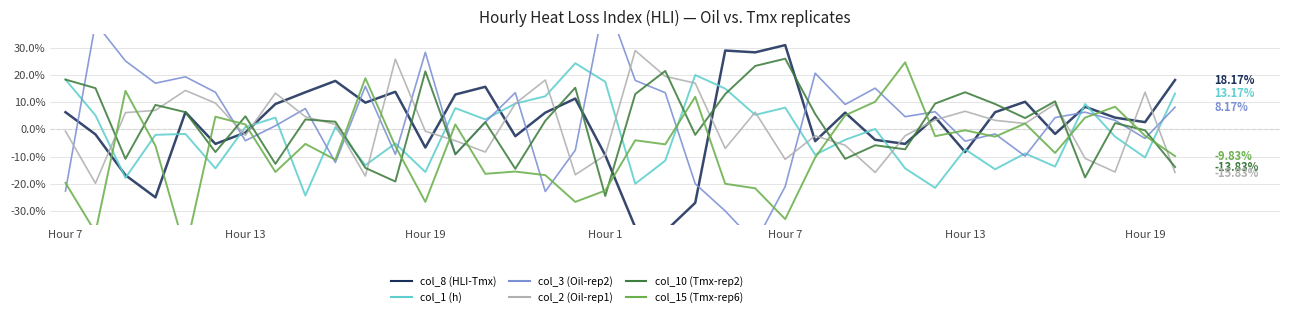

Is the value of col_15 (Tmx-rep6) at 30 greater than the value of col_3 (Oil-rep2) at 7?

No